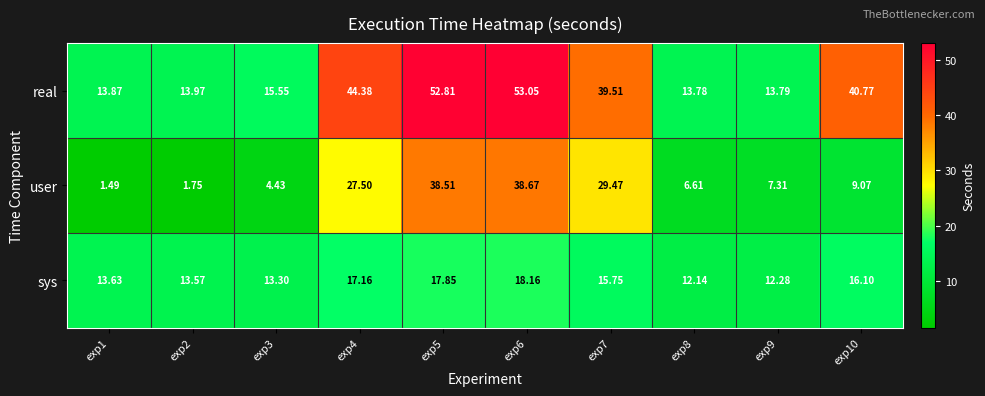

Which series has the widest spread of values?

real